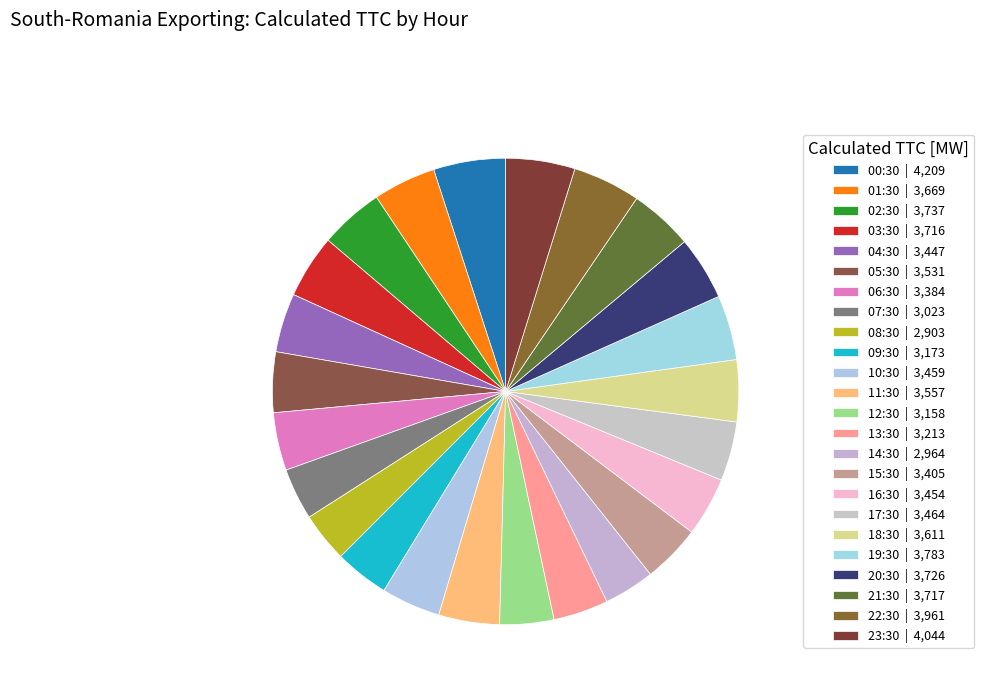

Does 23:30 represent more than half of the total?

No